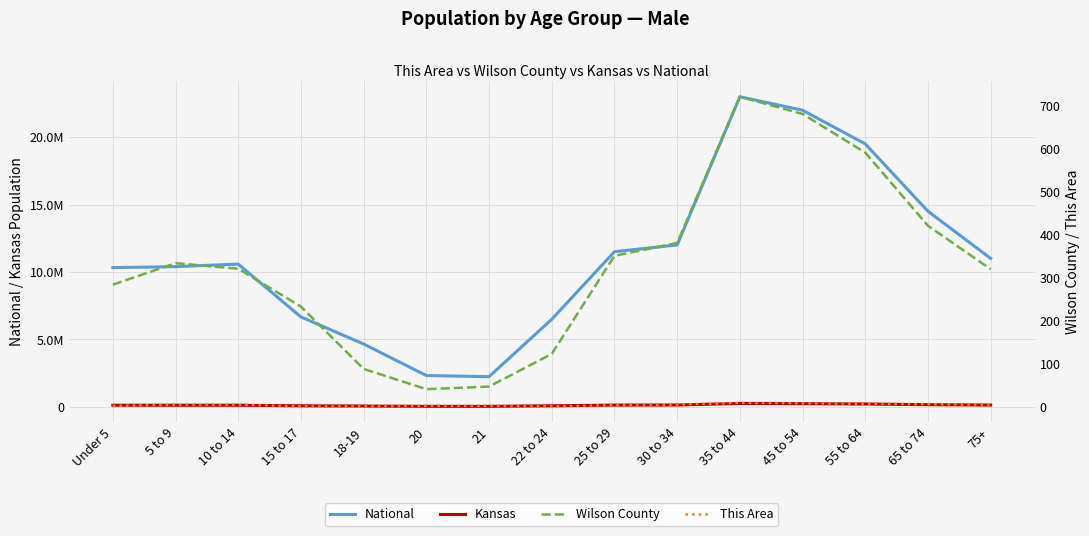

Is it true that National equals 10319427 at Under 5?

True